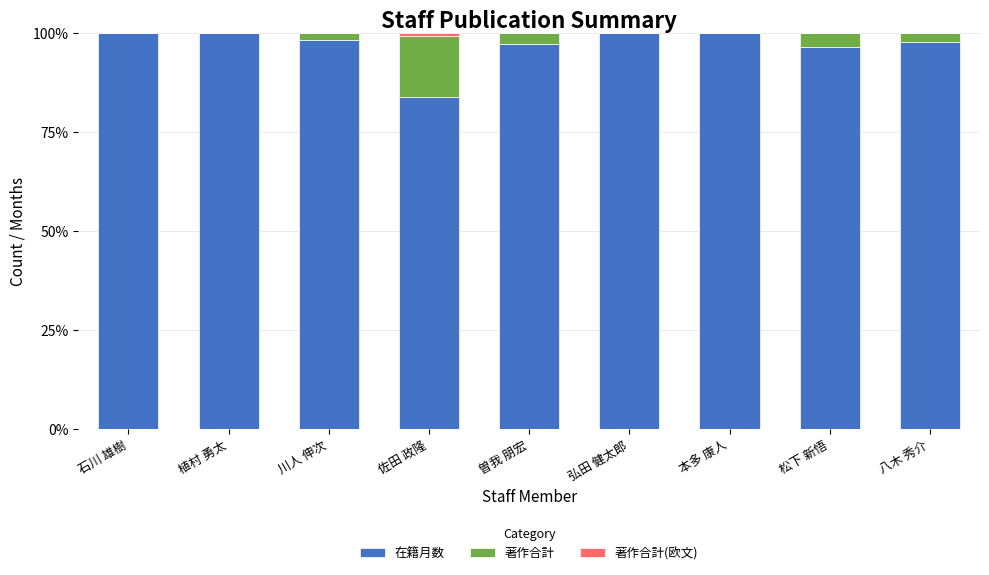

What is the maximum value for 在籍月数?

100.0